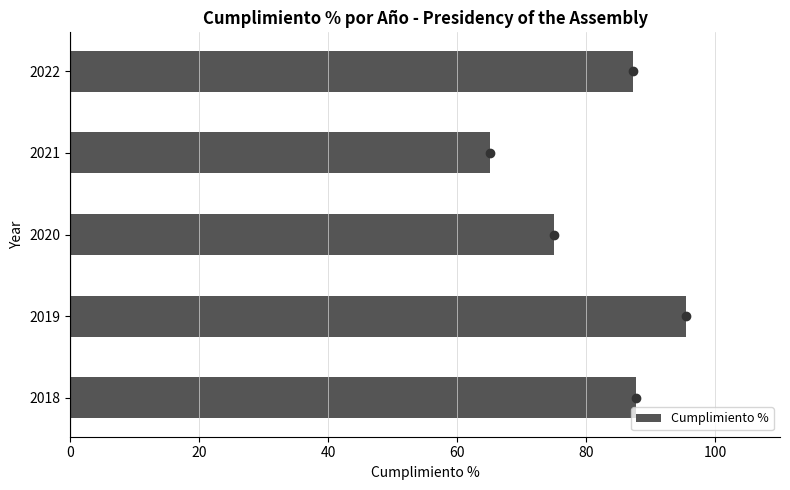

Does the chart contain any negative values?

No